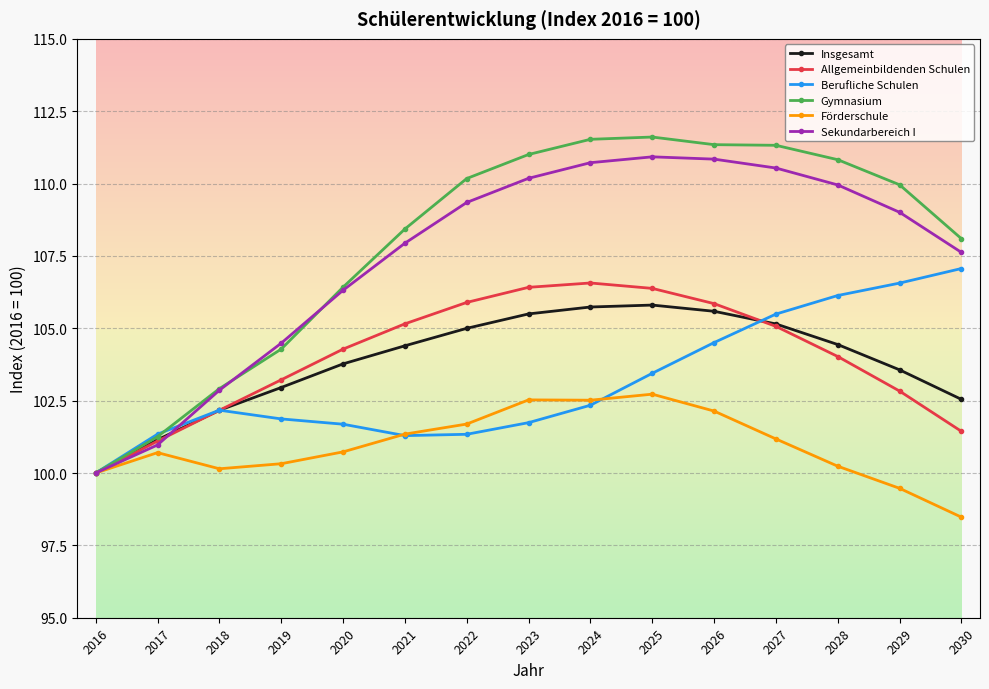

How many values in the Gymnasium series are below 109?

7